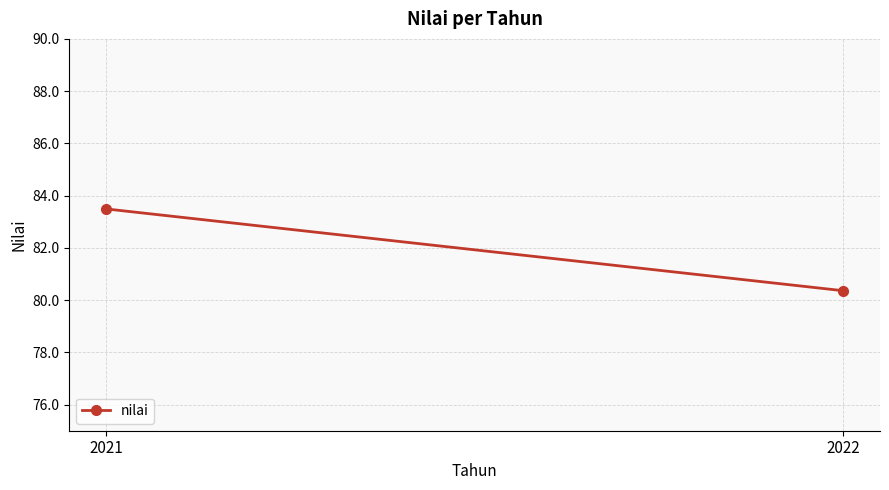

The value at 2022 is 80.4. True or false?

True